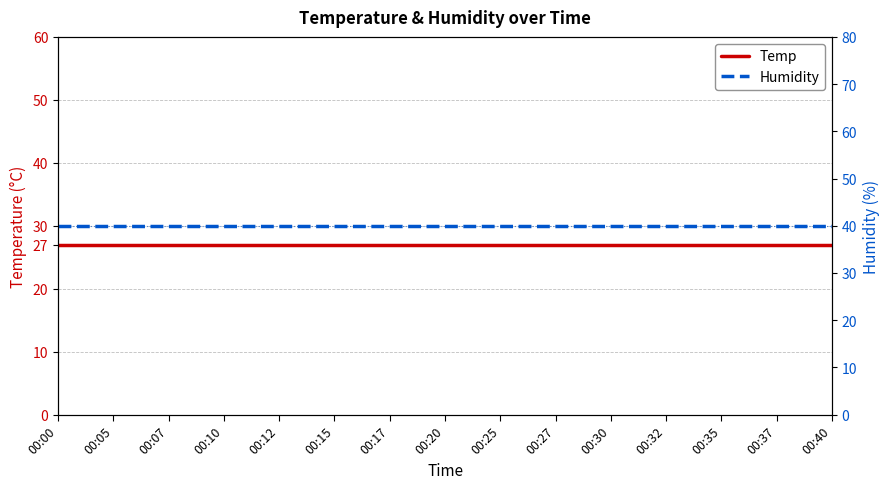

Read the Humidity value at 00:00.

40